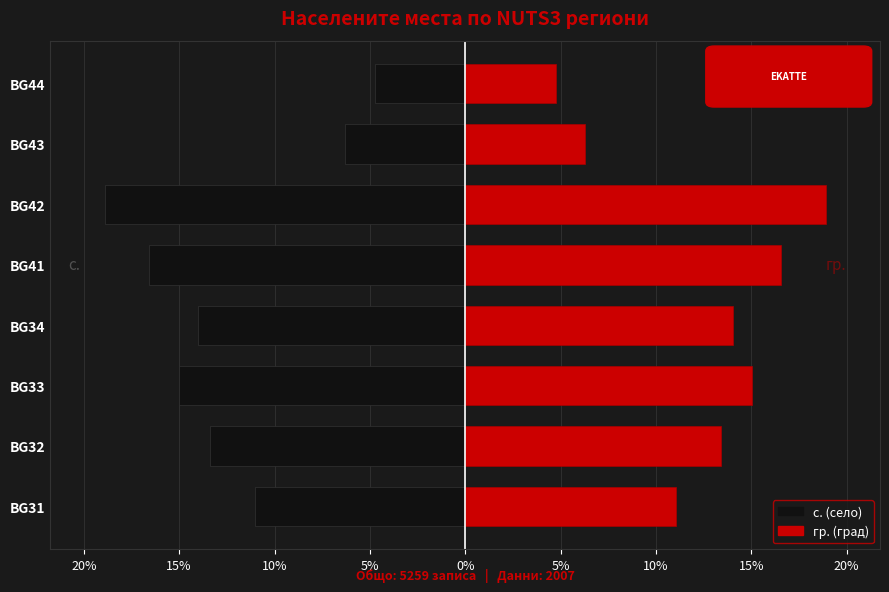

At BG43, list the series in order from smallest to largest.

с. (село), гр. (град)